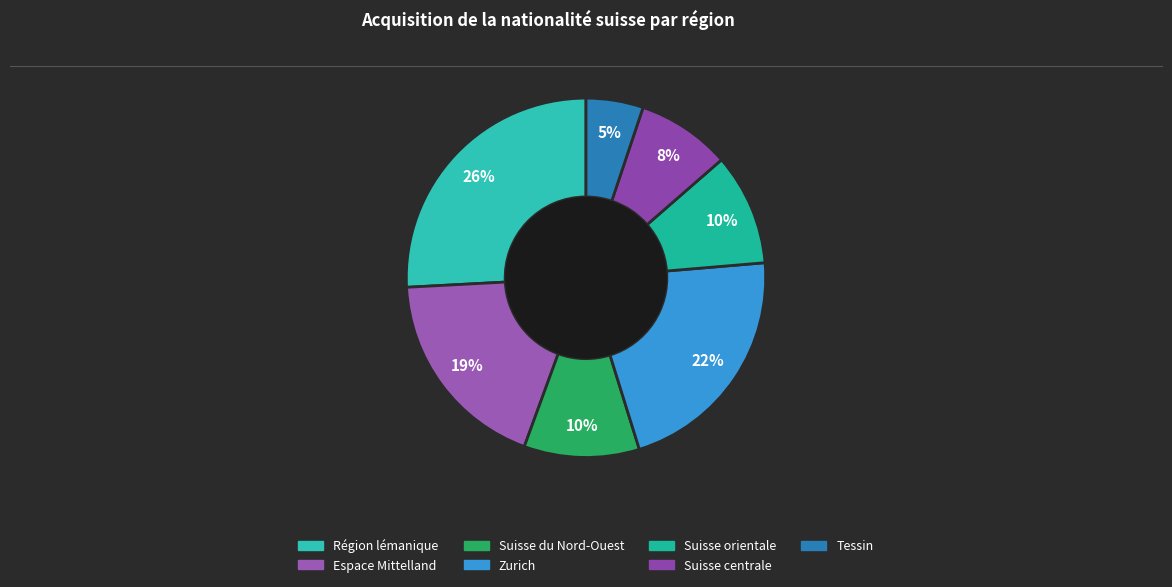

The Région lémanique slice represents 35% of the pie. True or false?

False